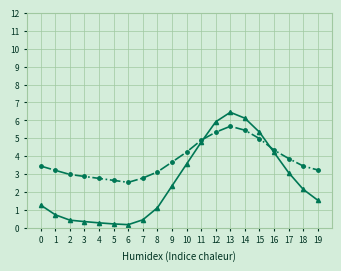

True or false: pressure_norm and temperature intersect in this chart.

True